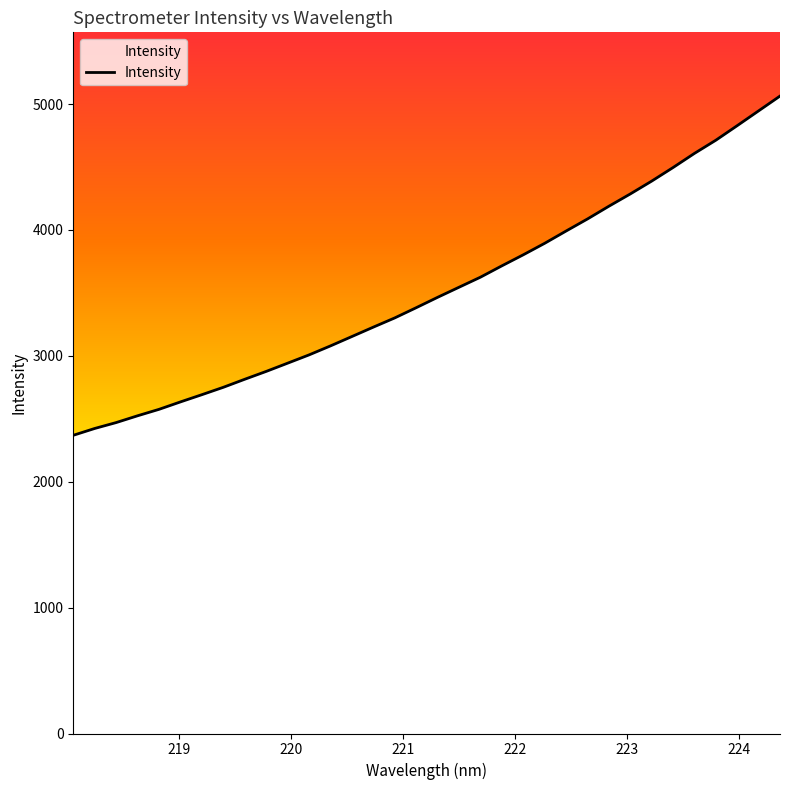

What is the difference between the maximum and minimum values?

2694.7